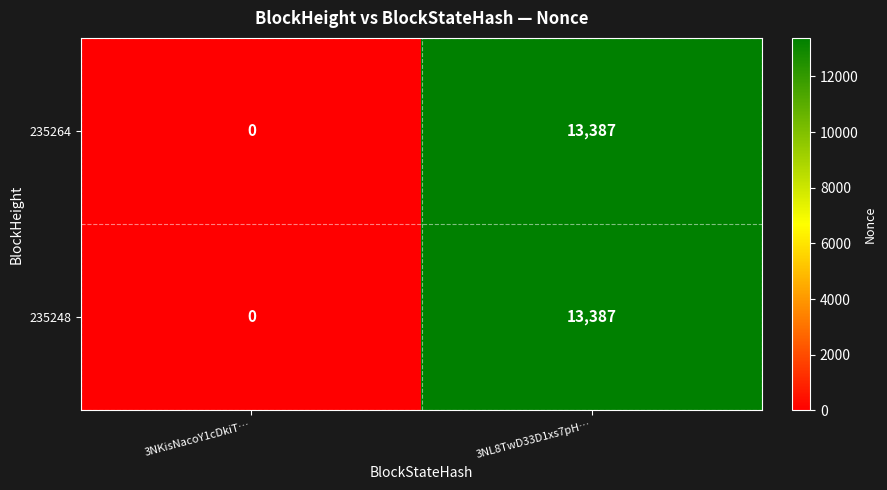

What is the difference between the 235264 values at 3NL8TwD33D1xs7pH… and 3NKisNacoY1cDkiT…?

13387